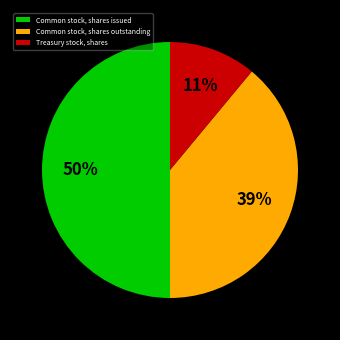

Is Common stock, shares outstanding the majority of the pie?

No